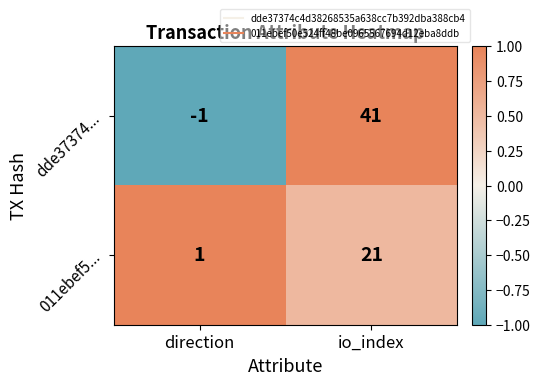

At which label is 011ebef5... closest to 11?

direction